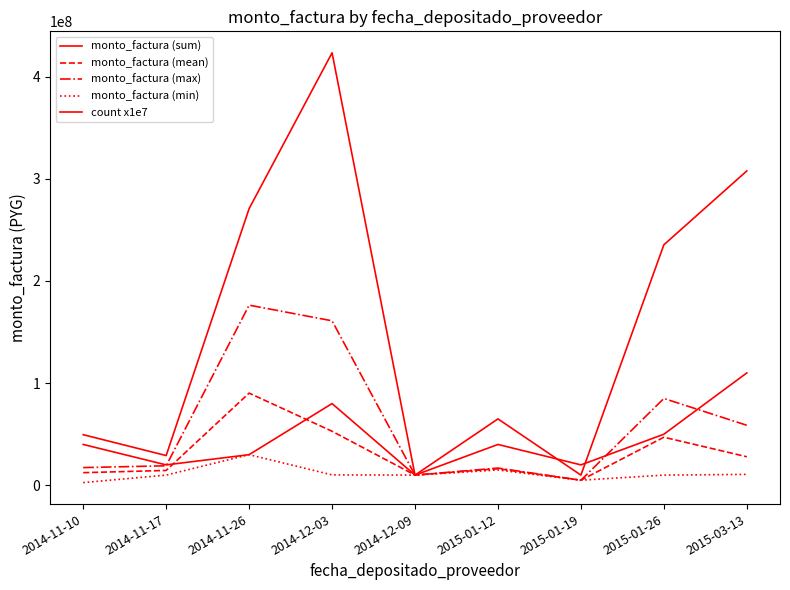

True or false: monto_factura (min) and monto_factura (sum) cross at least once.

False